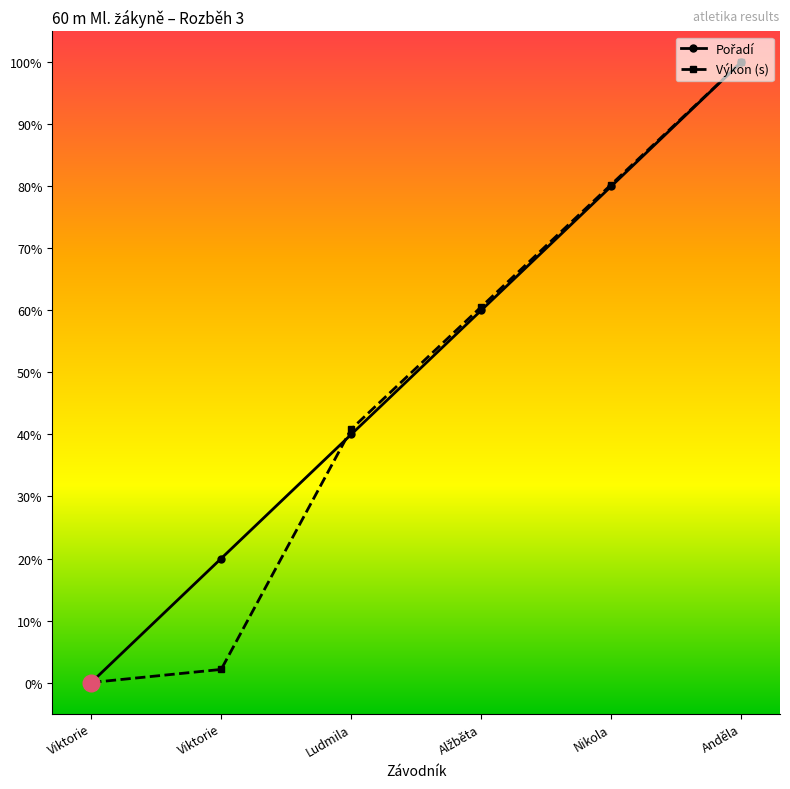

True or false: Pořadí has more than 2 interior local peaks.

False